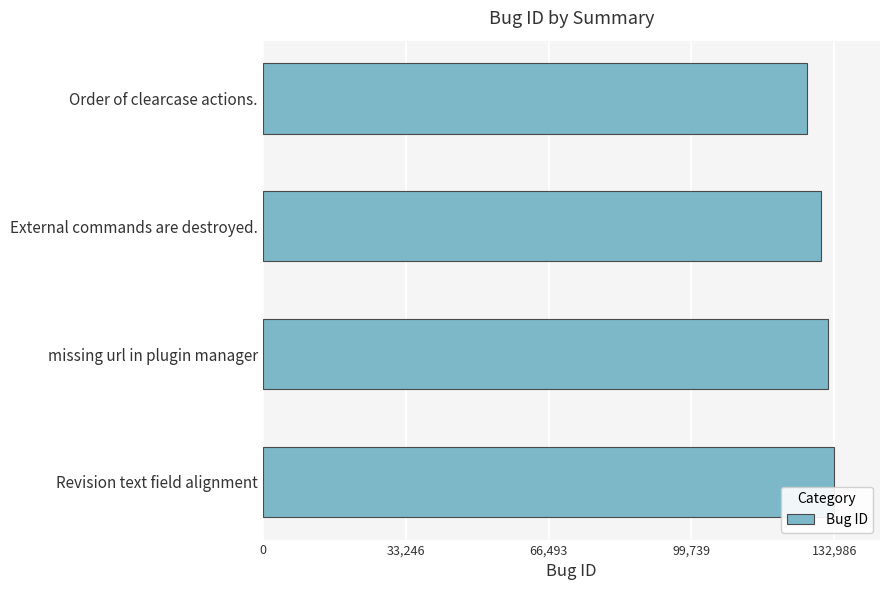

What is the maximum value shown in the chart?

132986